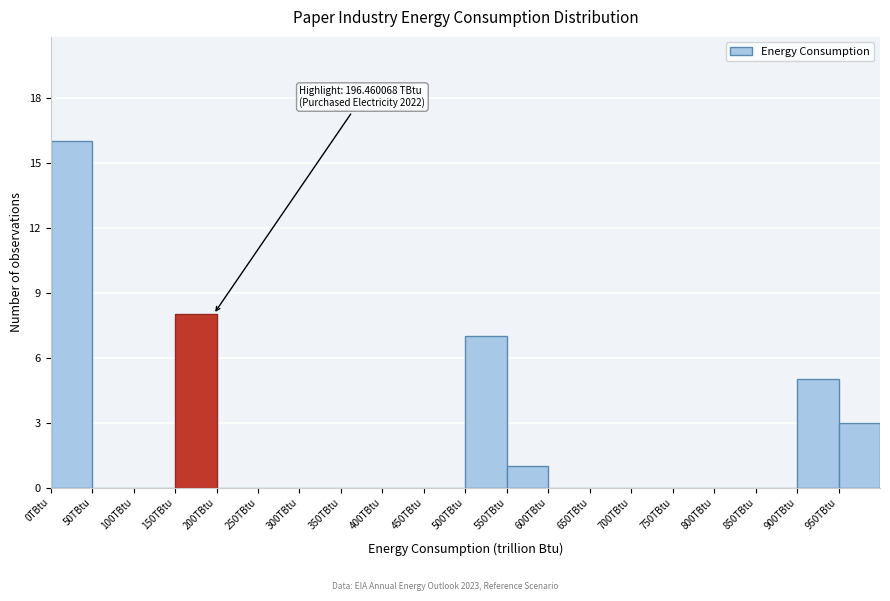

Which range on the x-axis has the tallest bar?

0 to 50